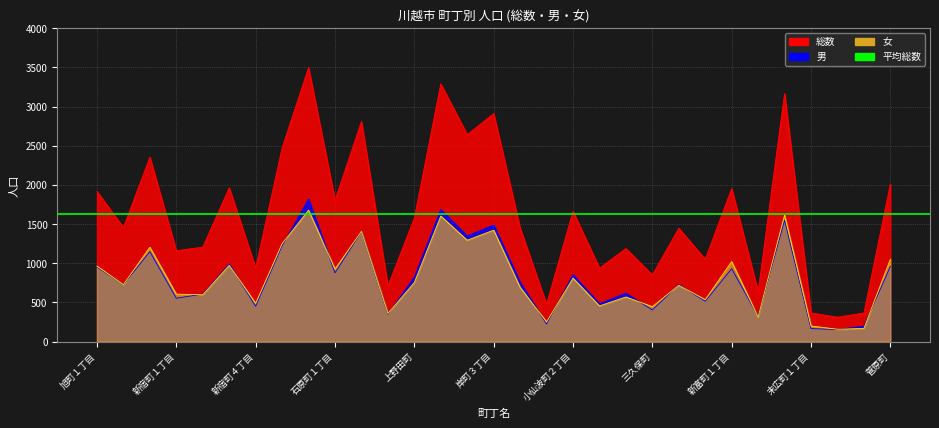

Where does the 男 series first go above 756?

旭町１丁目